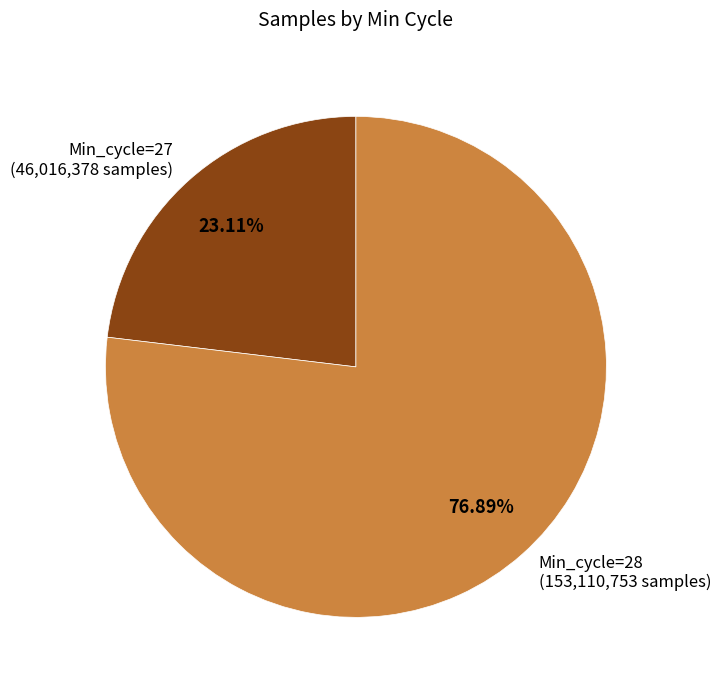

To the nearest percent, what is the average slice percentage?

50%